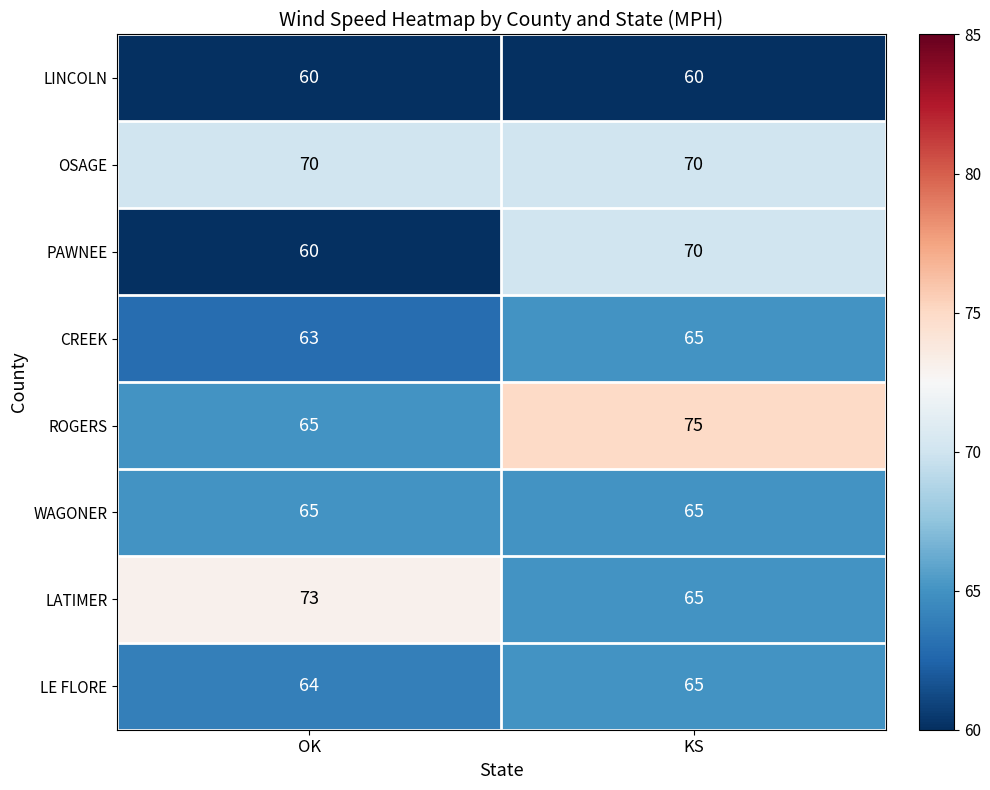

At which category is the sum across all series the highest?

KS